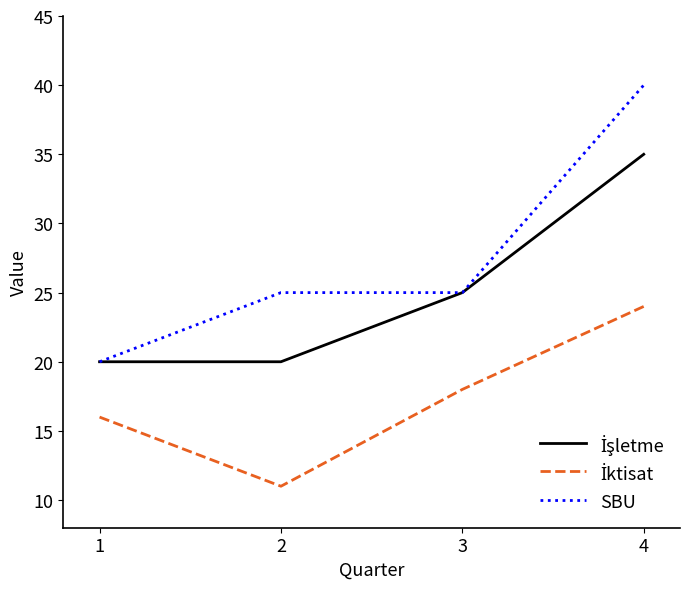

What is the total value across all series at 1?

56